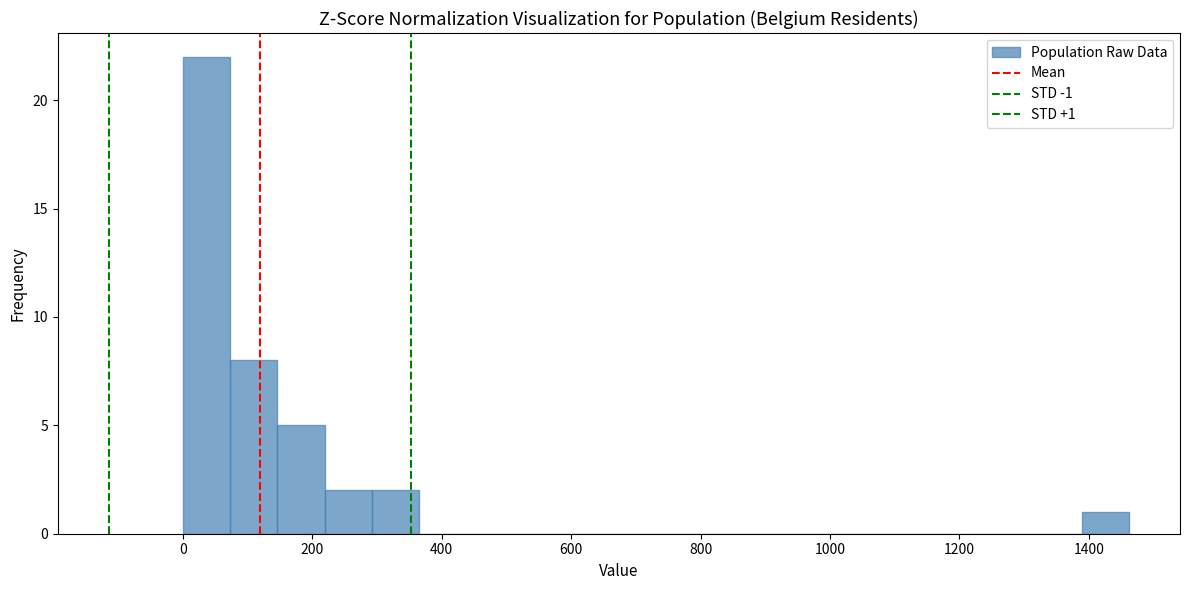

Around what value on the x-axis is the tallest bar? Give the approximate position of its centre, as read against the axis.

40